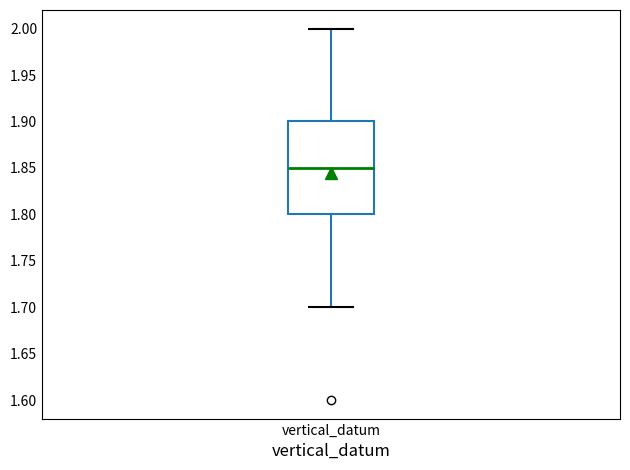

Read this box plot against the y-axis: the position of the median line, the range covered by the box, and the ends of both whiskers. The values are not printed on the chart, so give them approximately, as read against the axis.

median 1.85, box 1.80 to 1.90, whiskers 1.70 to 2.00